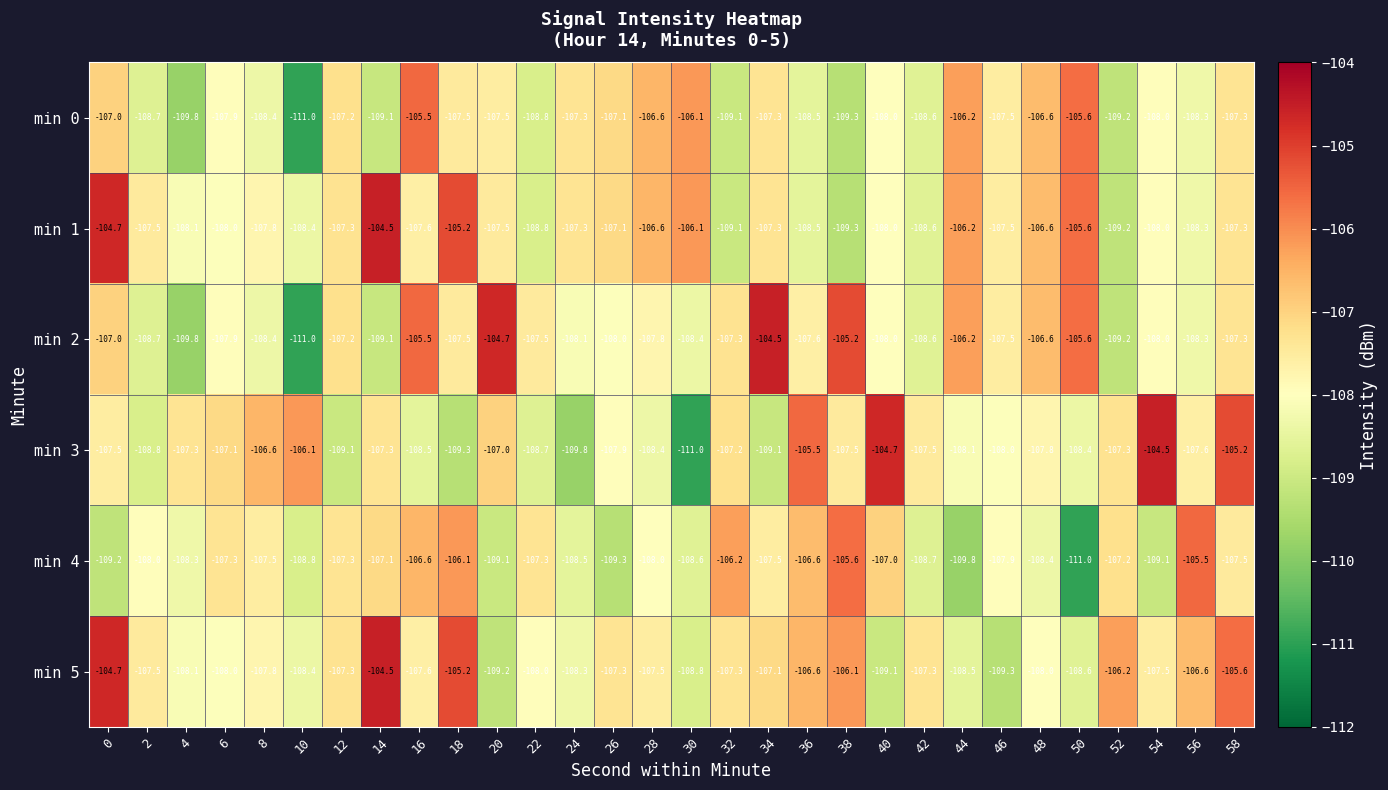

At which label does min 5 reach its peak?

14